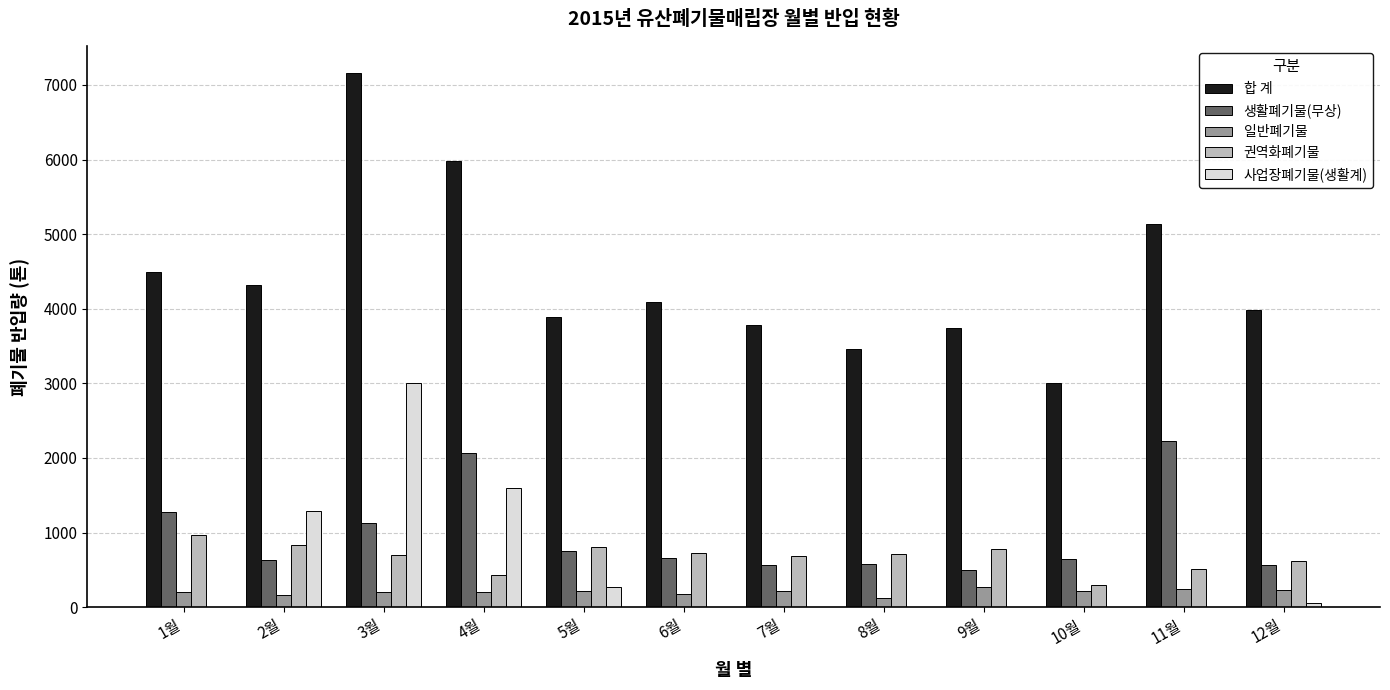

What is the sum of the 합 계 values at 7월 and 9월?

7525.2